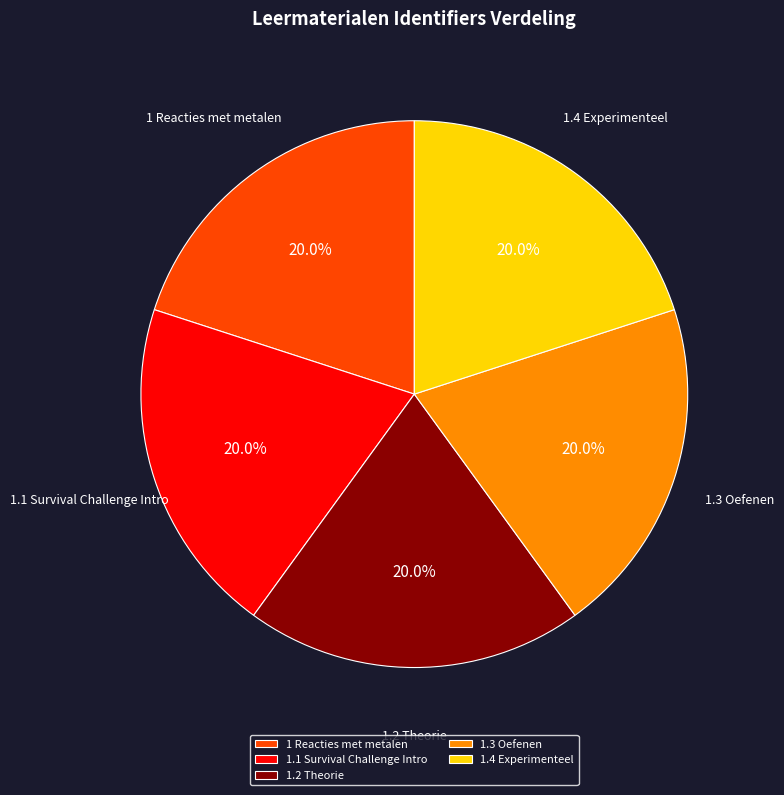

Combined, what portion of the pie is 1.1 Survival Challenge Intro and 1.4 Experimenteel?

40.0%